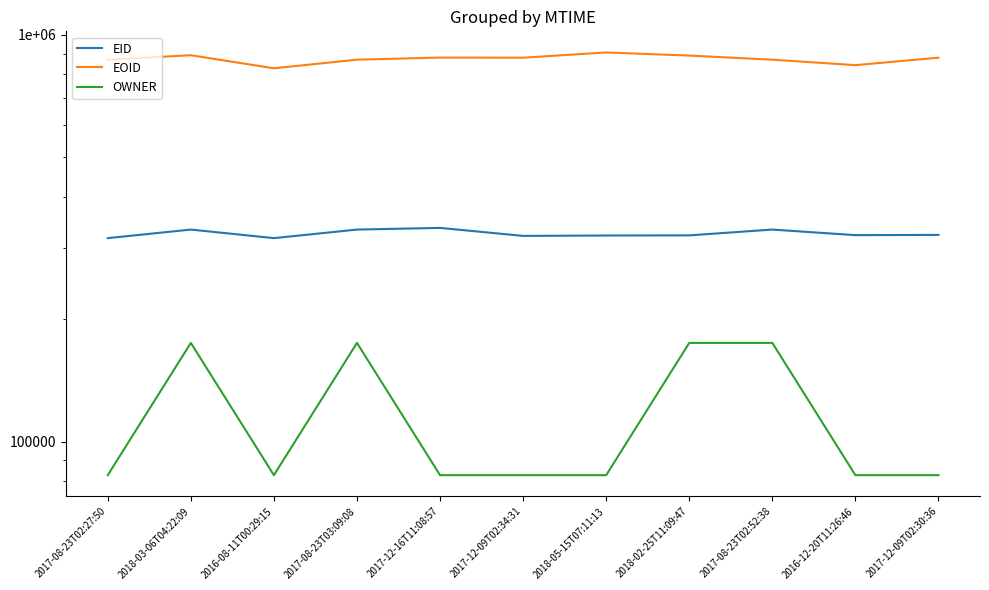

At which label is OWNER closest to 128792?

2017-08-23T02:27:50